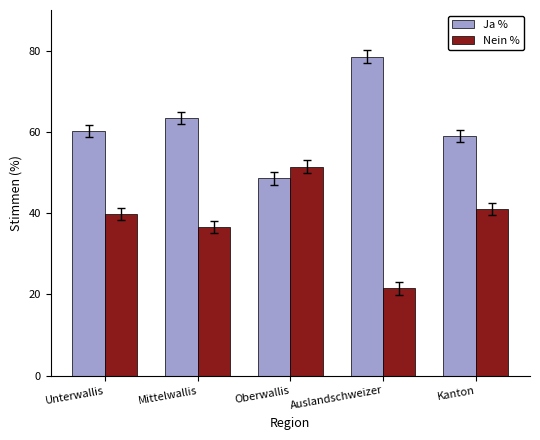

List the series in order of their overall mean, highest first.

Ja %, Nein %